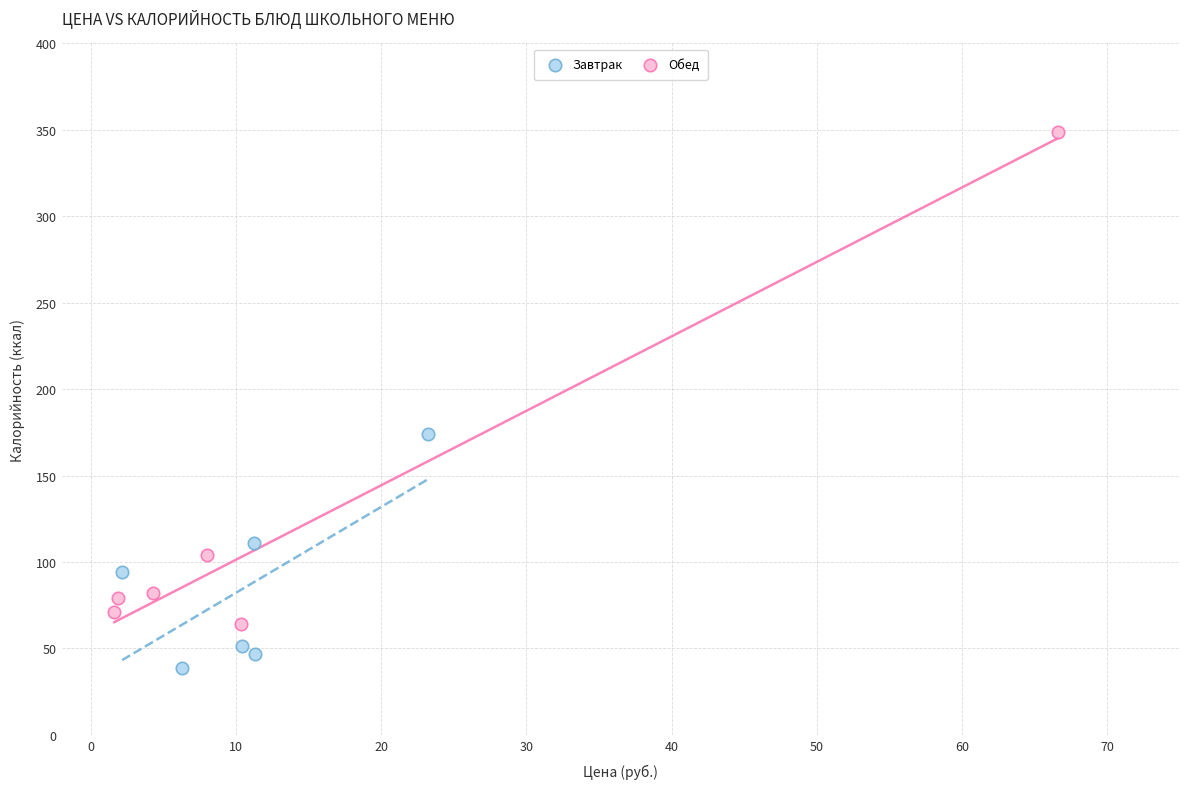

Which series reaches the minimum Y coordinate?

Завтрак